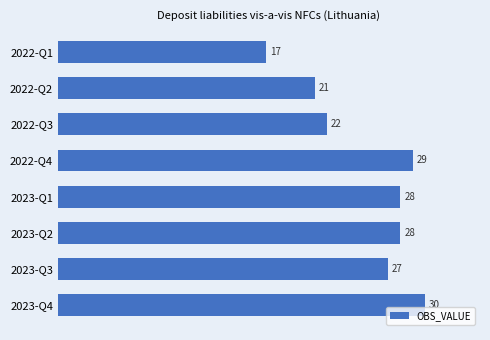

What is the difference between the maximum and minimum values?

13